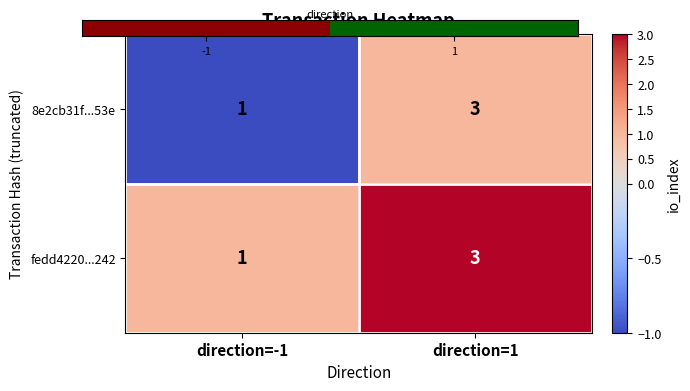

The value of fedd4220...242 at direction=1 is 3. True or false?

True